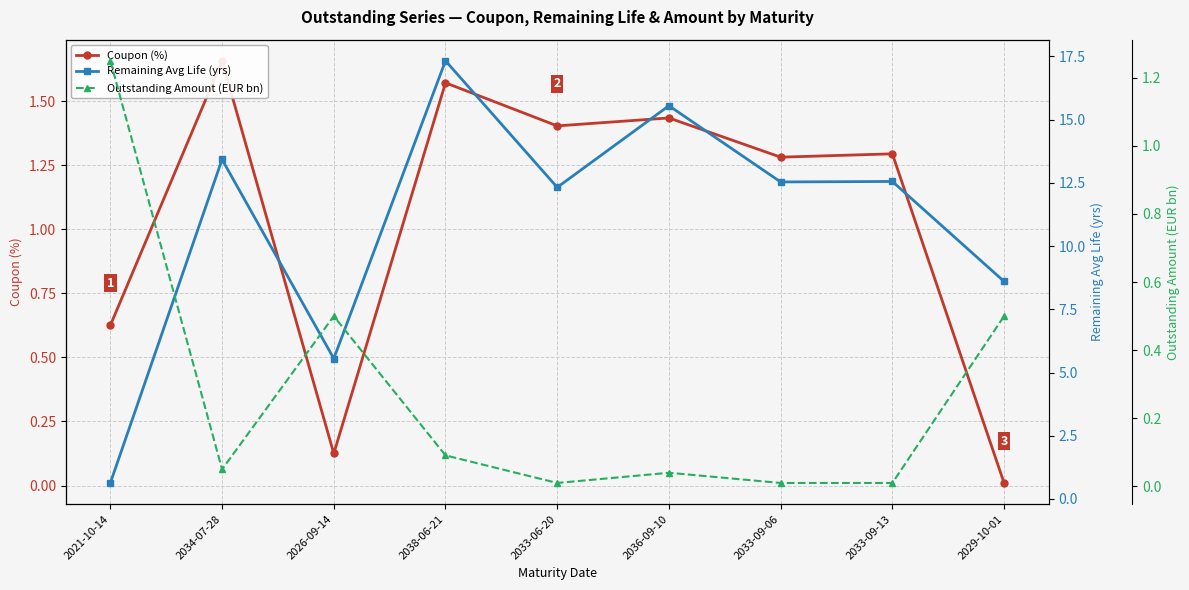

Which series ends up on top after the final intersection of Outstanding Amount (EUR bn) and Remaining Avg Life (yrs)?

Remaining Avg Life (yrs)